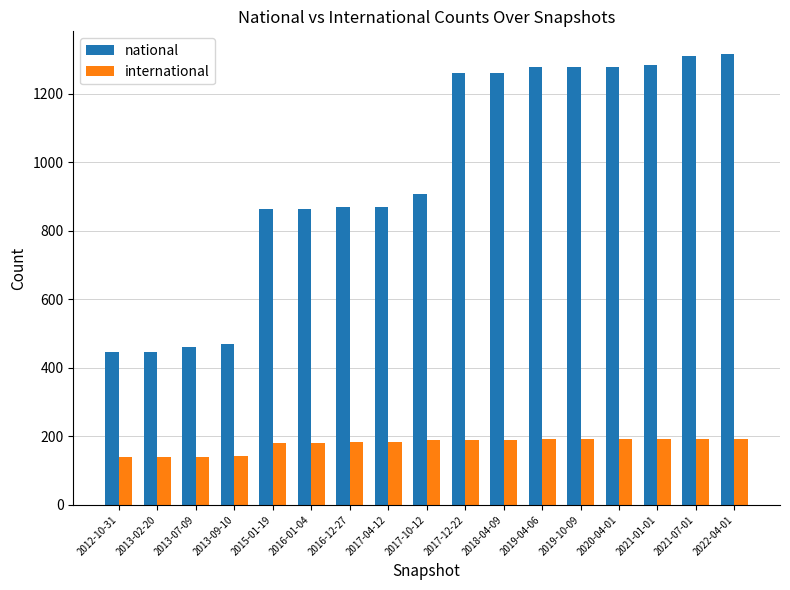

Does the chart contain any negative values?

No